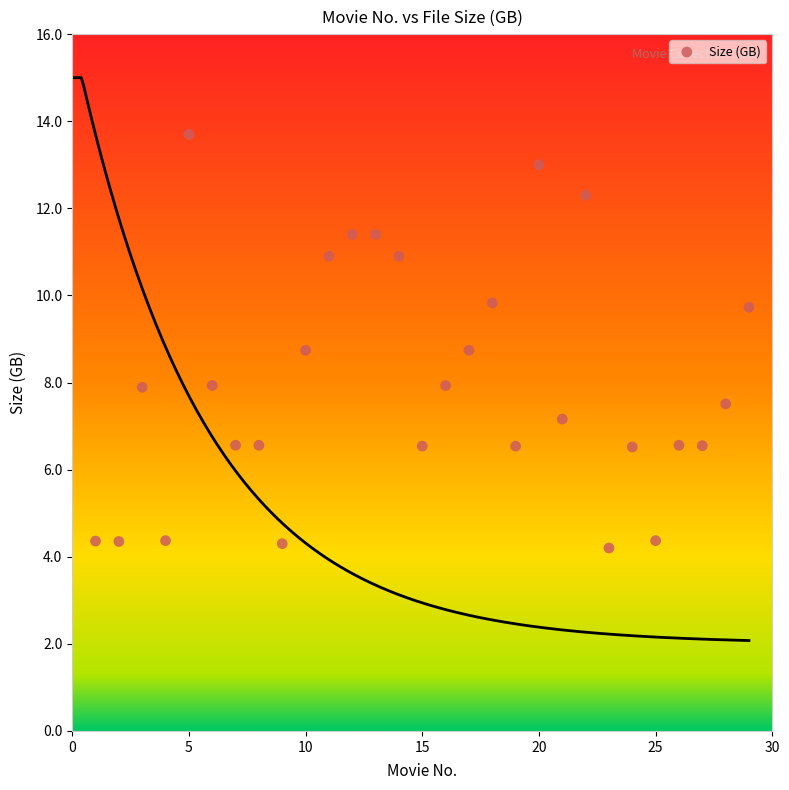

What is the range of X values (max minus min)?

28.0